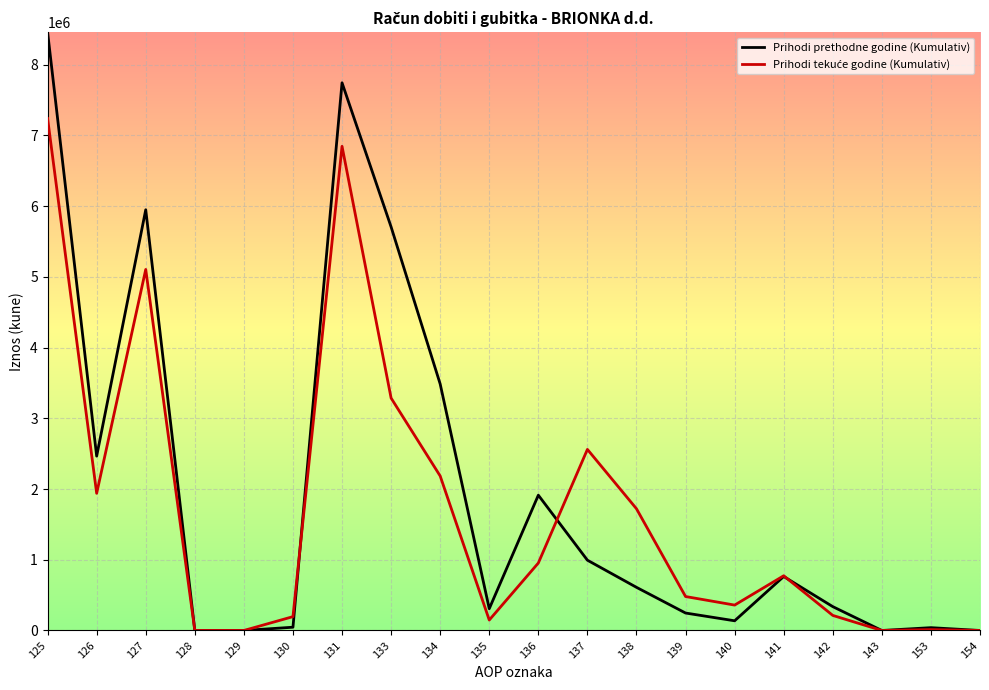

Between 131 and 141, which series saw the biggest shift?

Prihodi prethodne godine (Kumulativ)